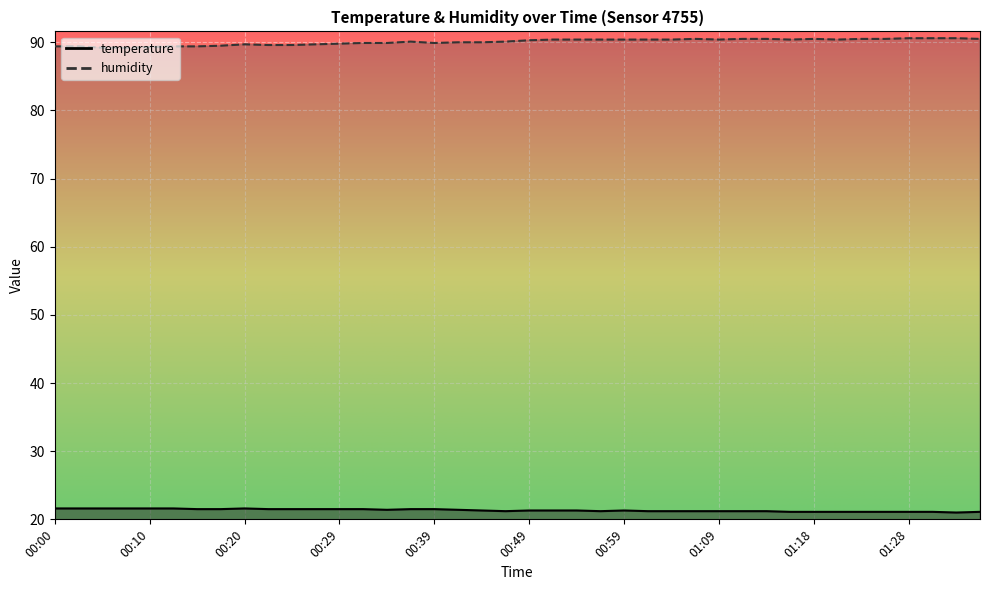

What is the difference between the highest and lowest values at 00:17?

68.0